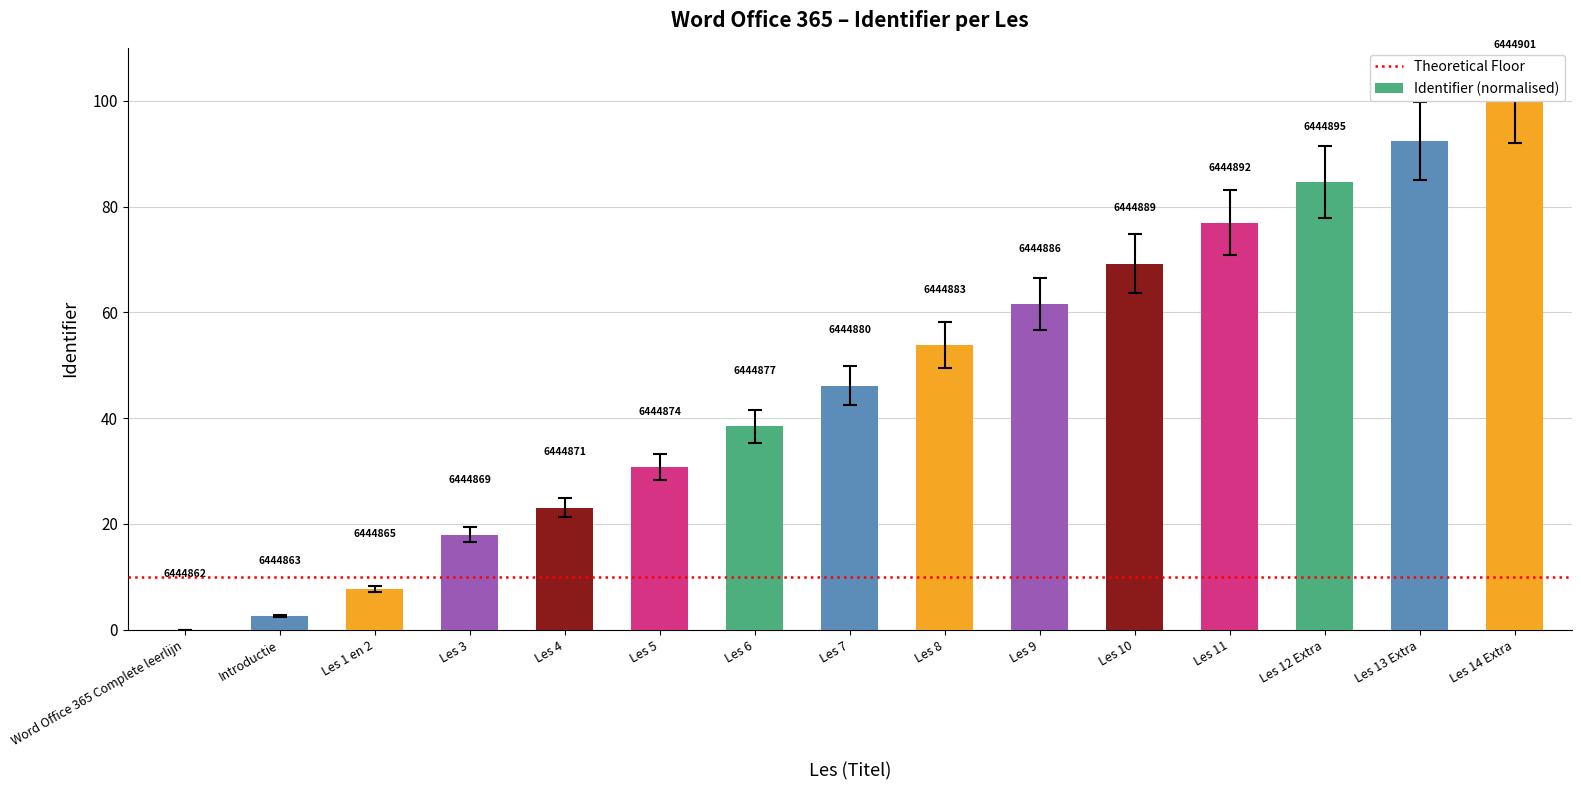

The chart shows a value of 27.4 at Les 12 Extra. True or false?

False